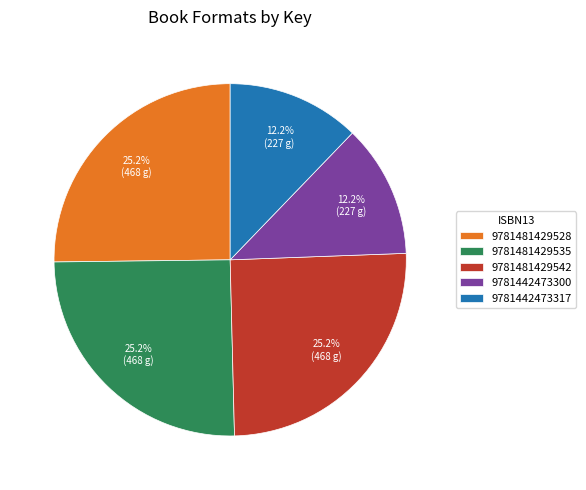

True or false: 9781442473300 accounts for 5% of the total.

False